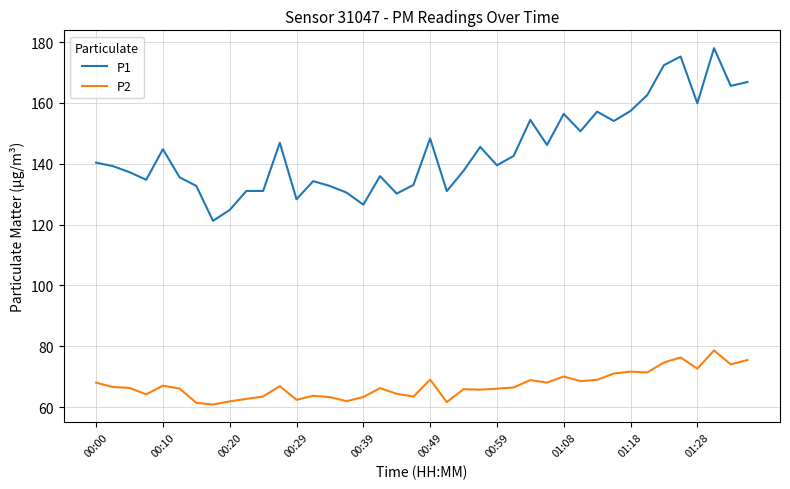

Rank the series by their average value, from highest to lowest.

P1, P2